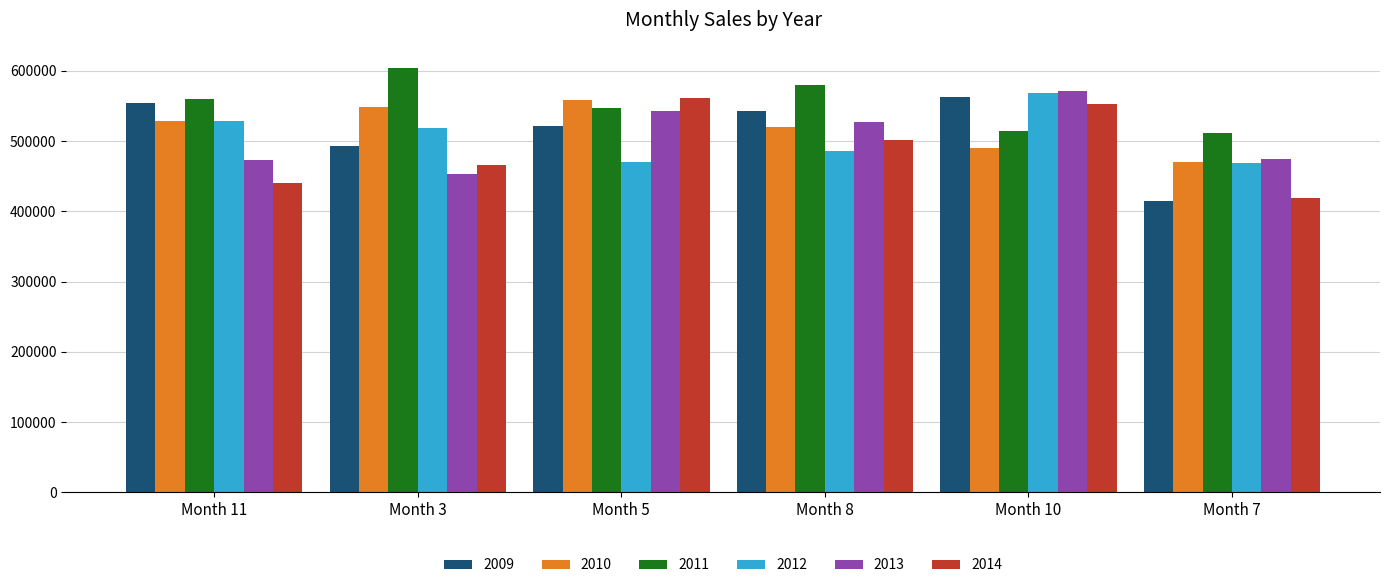

What are all the series names shown in the legend?

2009, 2010, 2011, 2012, 2013, 2014